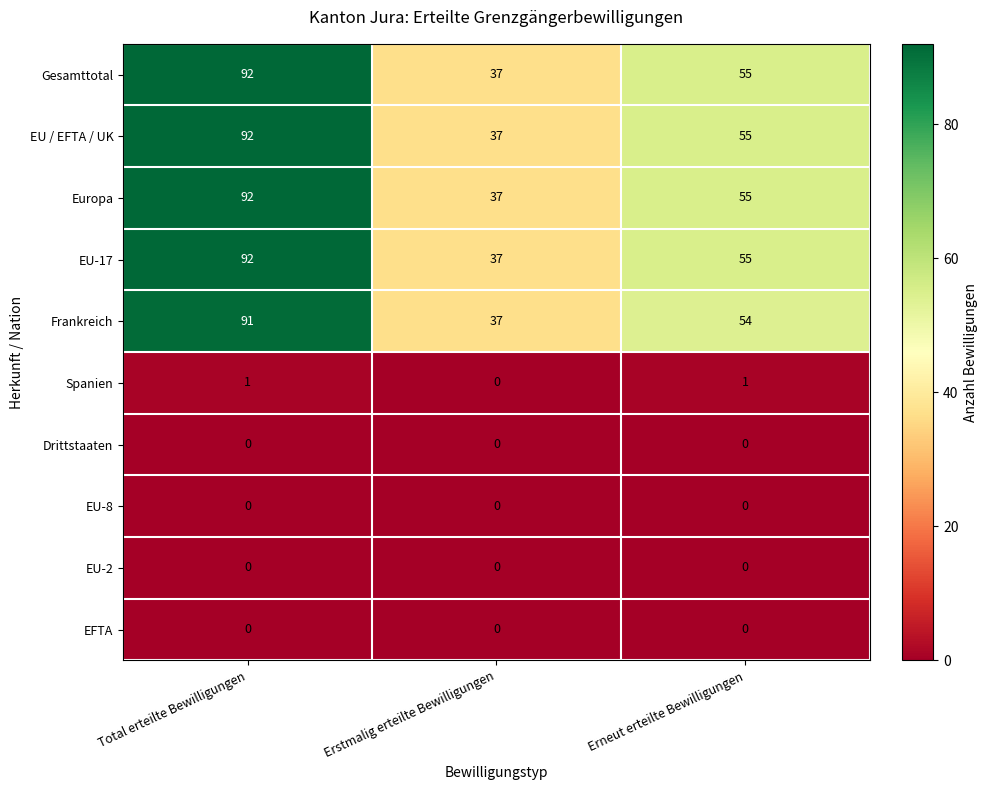

What is the approximate value of EU / EFTA / UK at Erstmalig erteilte Bewilligungen, to the nearest 5?

35